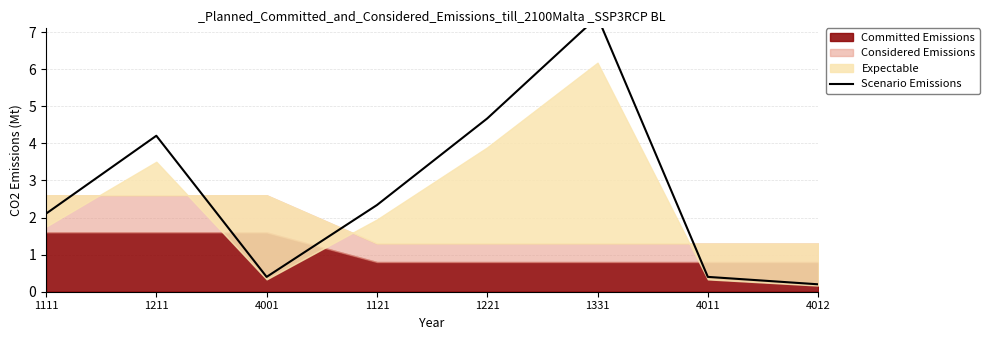

Reading left to right, list all the values displayed in this chart.

1111=2.1	1211=4.2	4001=0.4	1121=2.3	1221=4.7	1331=7.4	4011=0.4	4012=0.2